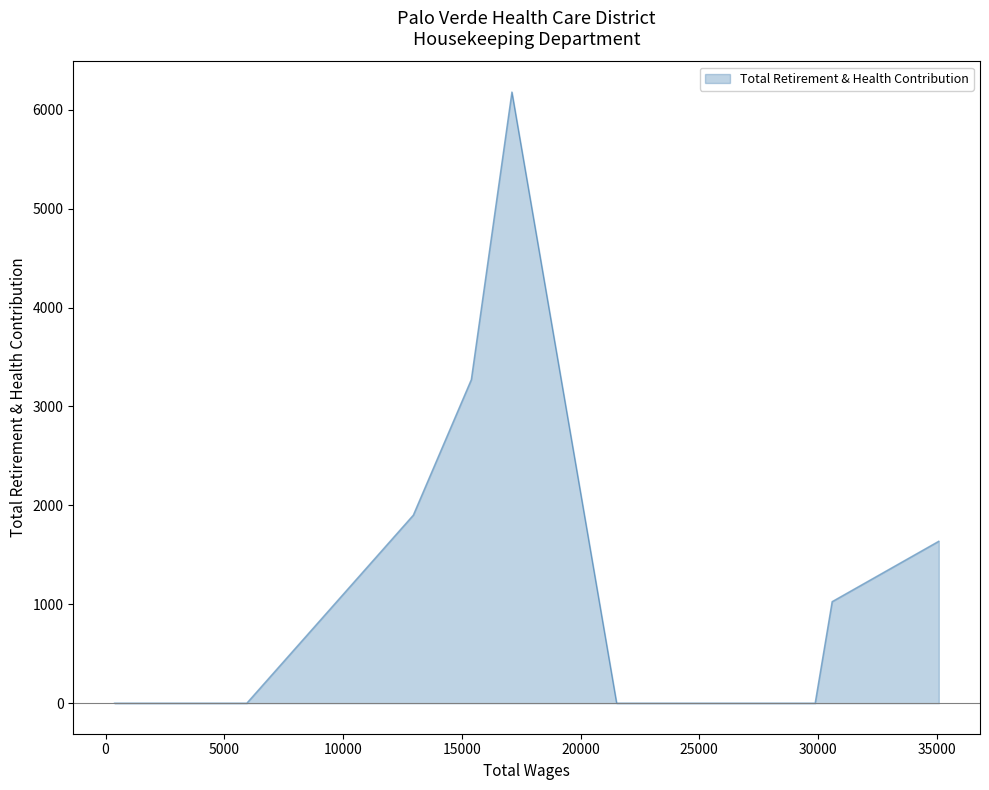

How many data points does each series have?

11